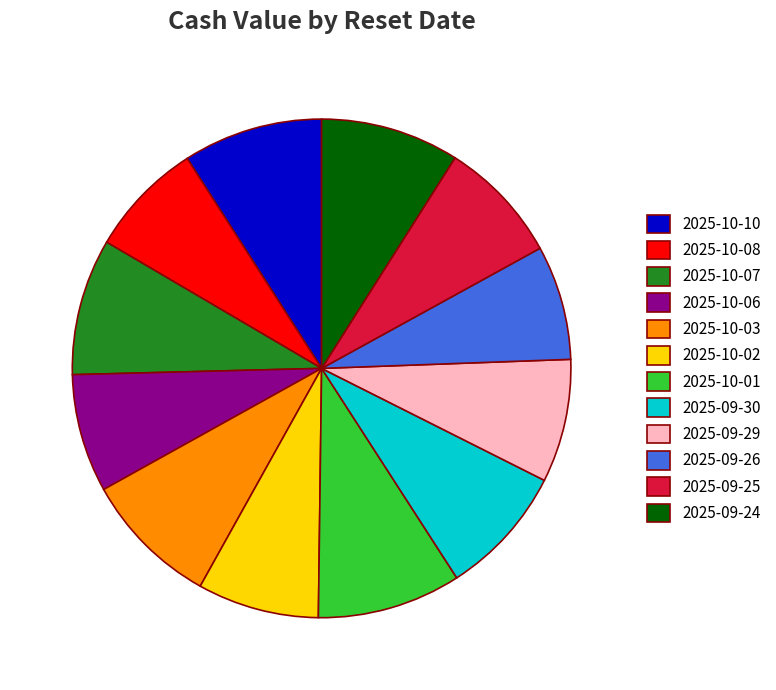

Is it true that 2025-09-25 is 8% of the pie?

True